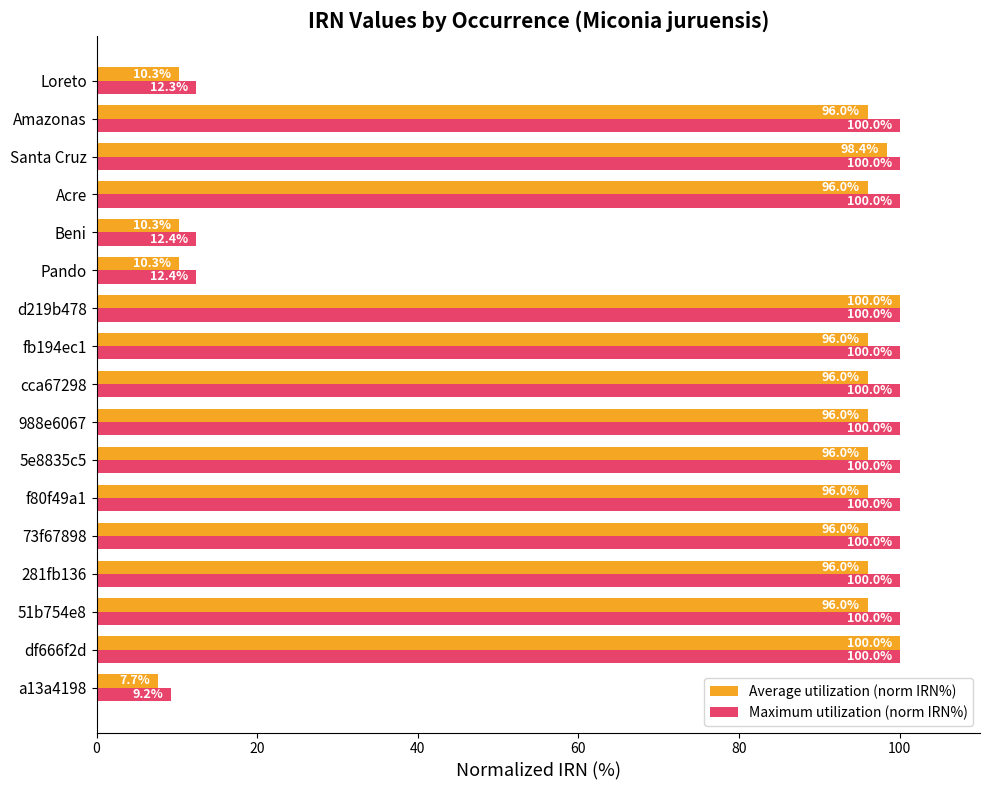

What is the difference between the maximum and minimum values in the Maximum utilization (norm IRN%) series?

90.8